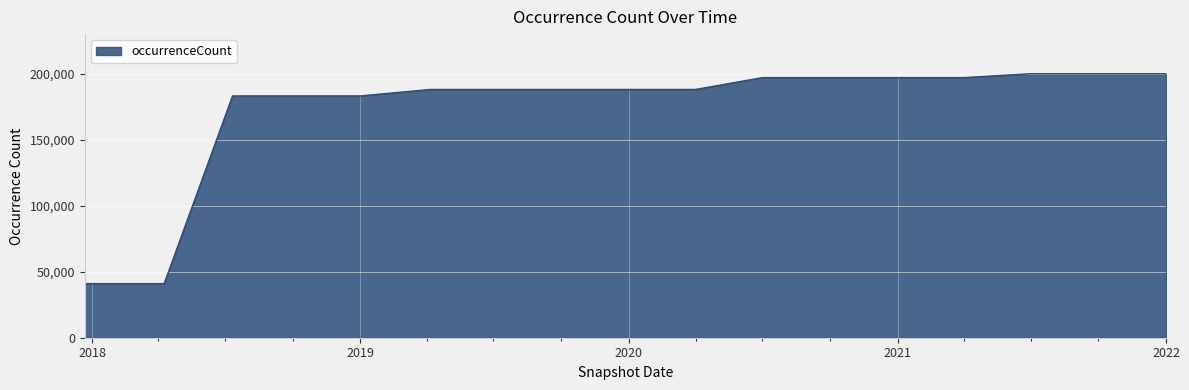

What is the maximum value shown in the chart?

200245